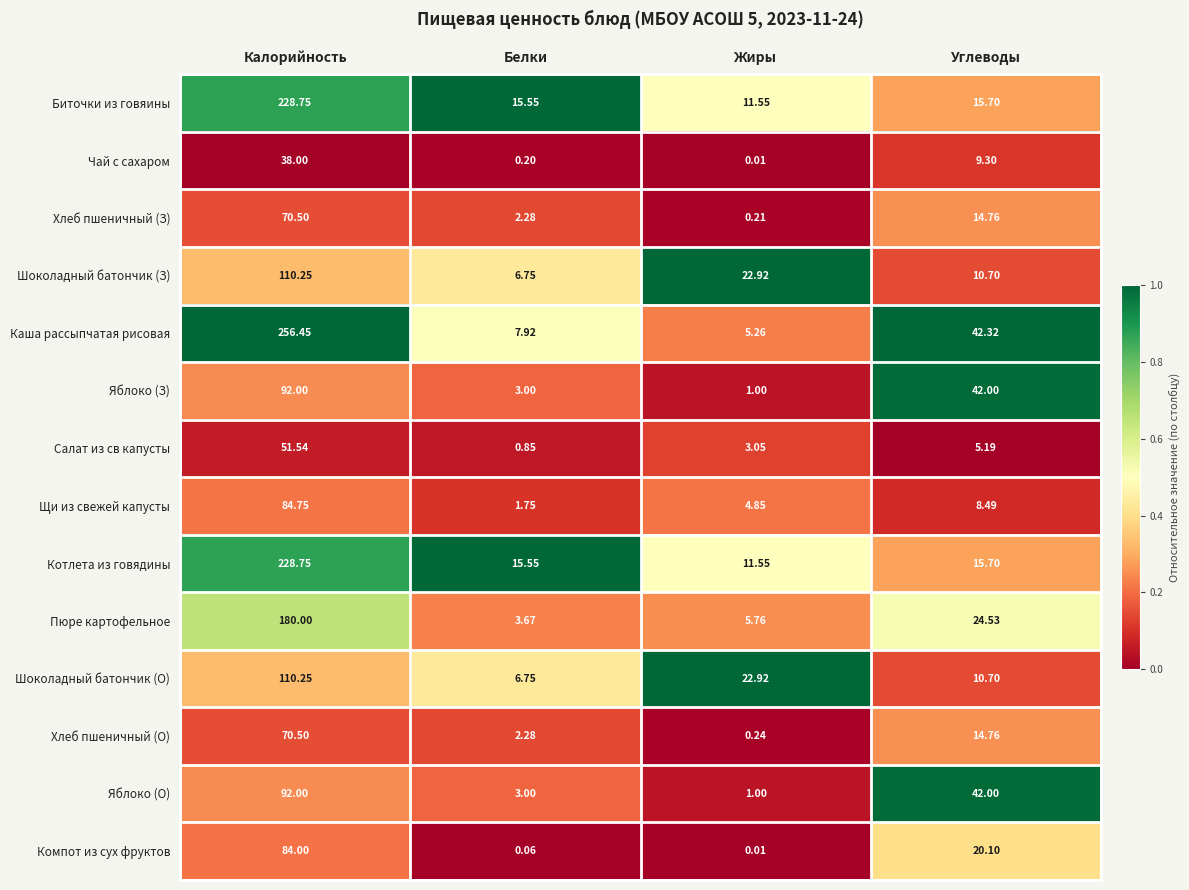

Where does the Чай с сахаром series first go above 9?

Калорийность